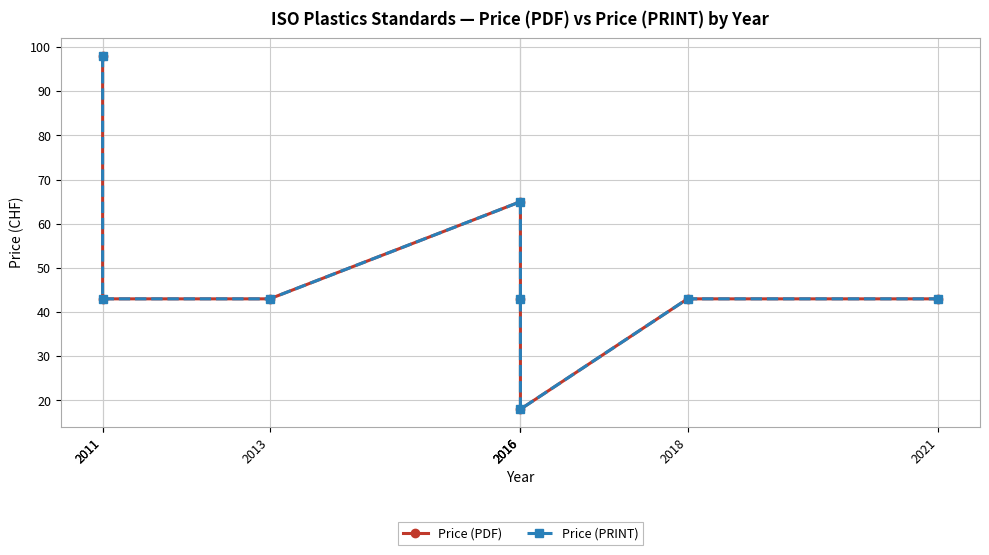

What are all the series names shown in the legend?

Price (PDF), Price (PRINT)